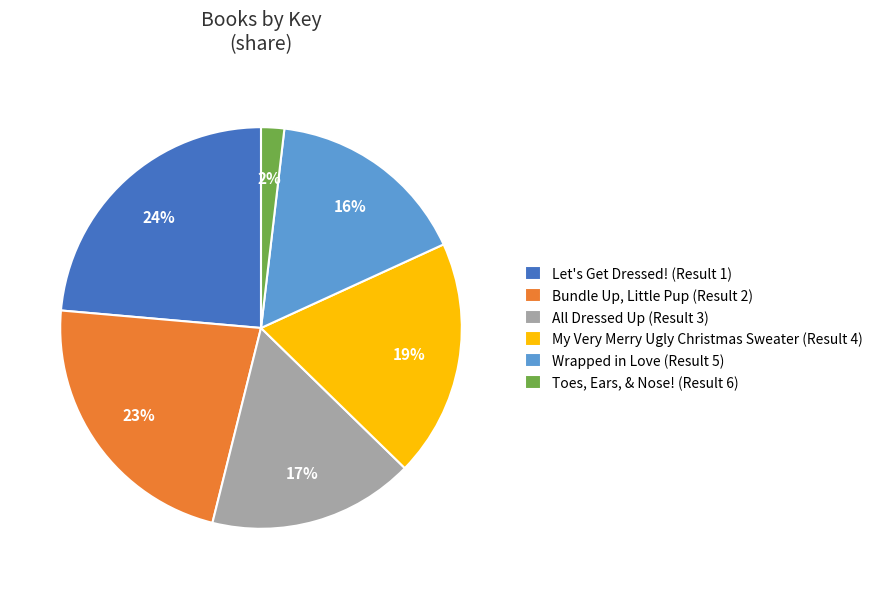

To the nearest percent, what percentage of the pie is Wrapped in Love (Result 5)?

16%